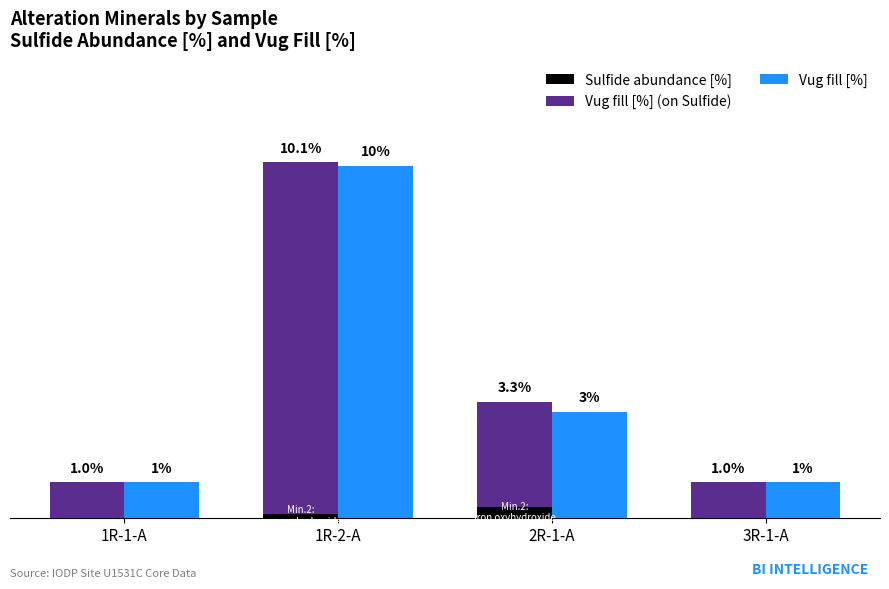

Which series has the largest total across all categories?

Vug fill [%] (on Sulfide)